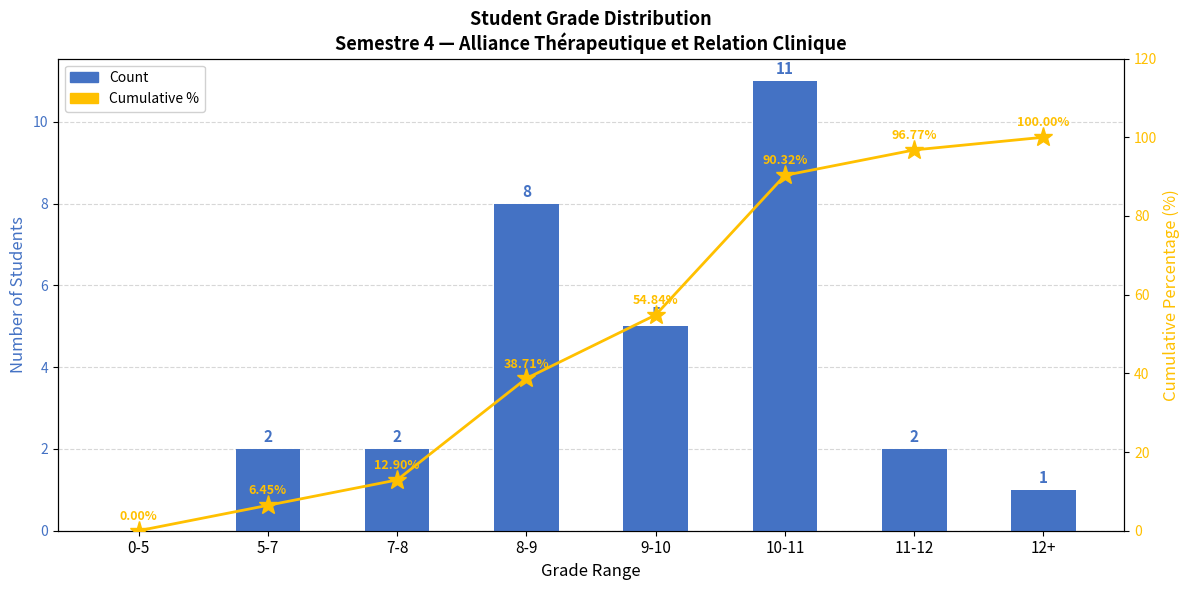

What is the difference between the maximum and second lowest values in the Count series?

10.0